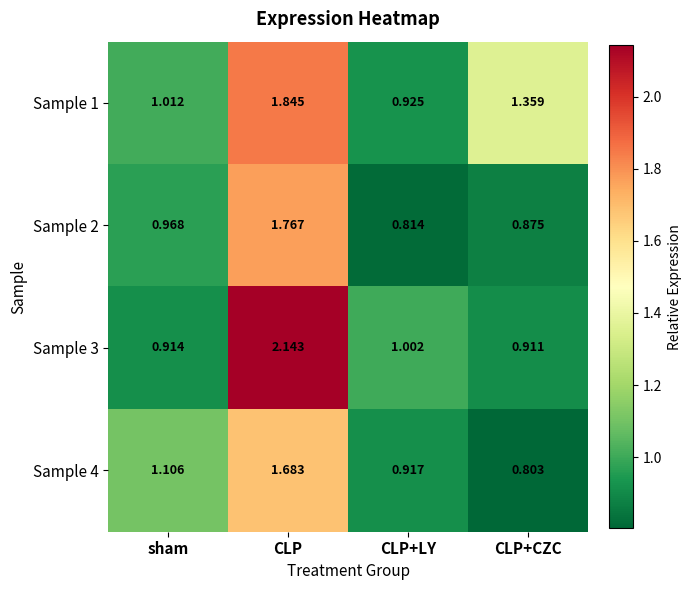

What is the spread (max minus min) of values at sham?

0.2